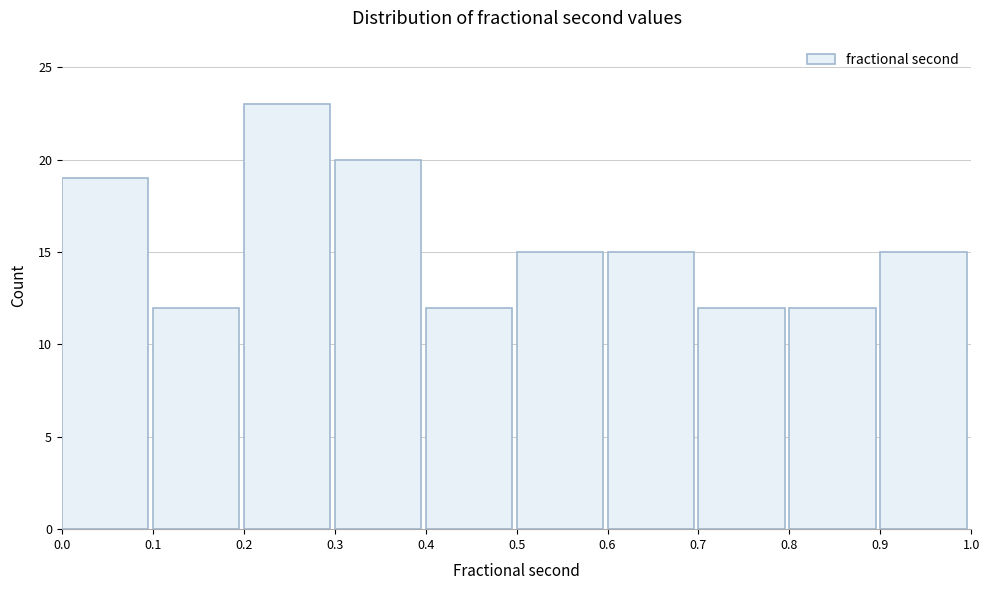

Over which range of the x-axis is the bar tallest?

0.2 to 0.3